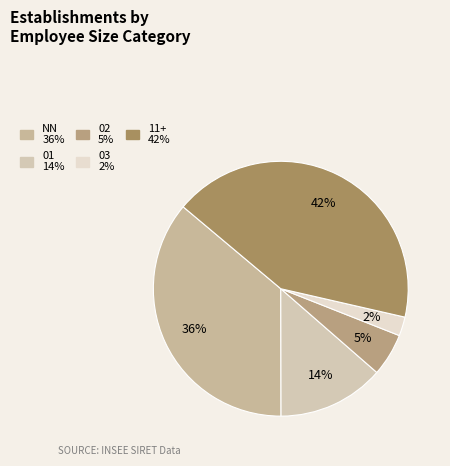

Count the number of slices in the pie.

5